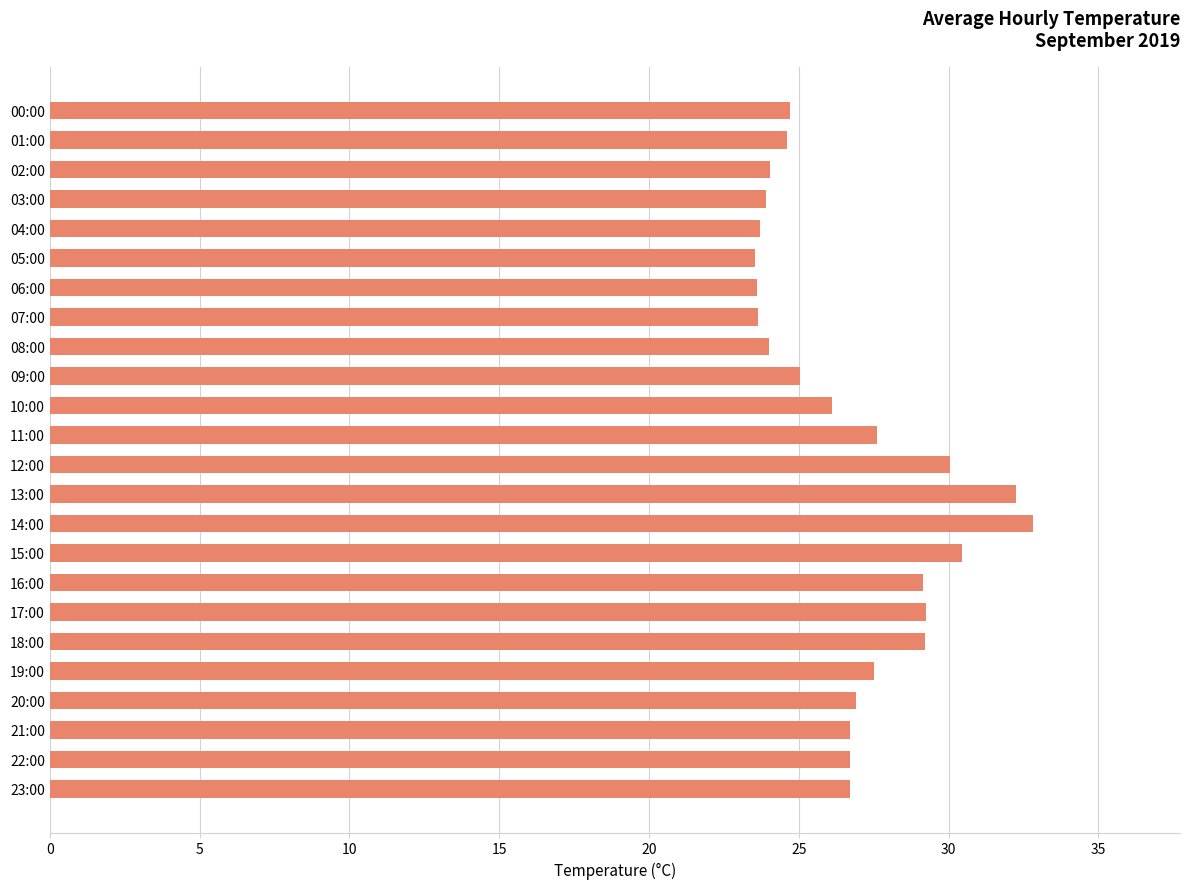

What is the change in value from 06:00 to 14:00?

+9.2